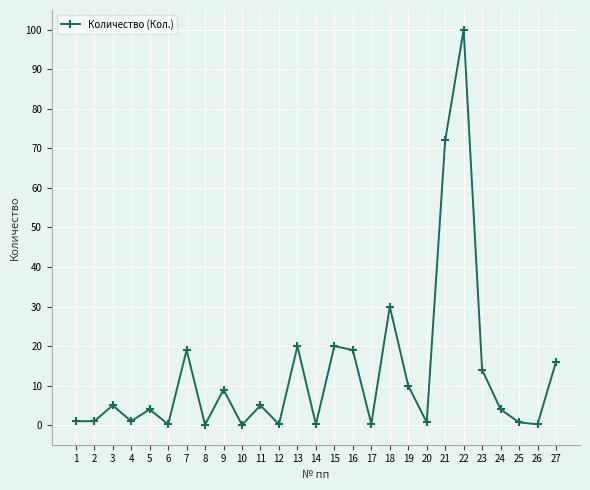

What is the change in value from 2 to 27?

+15.0